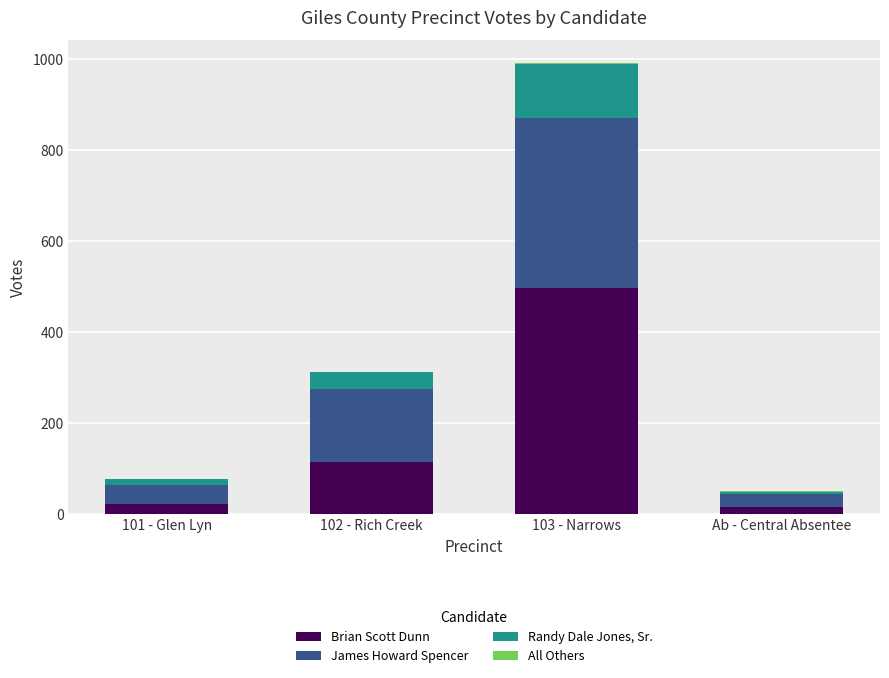

Which category has the highest value in the Brian Scott Dunn series?

103 - Narrows